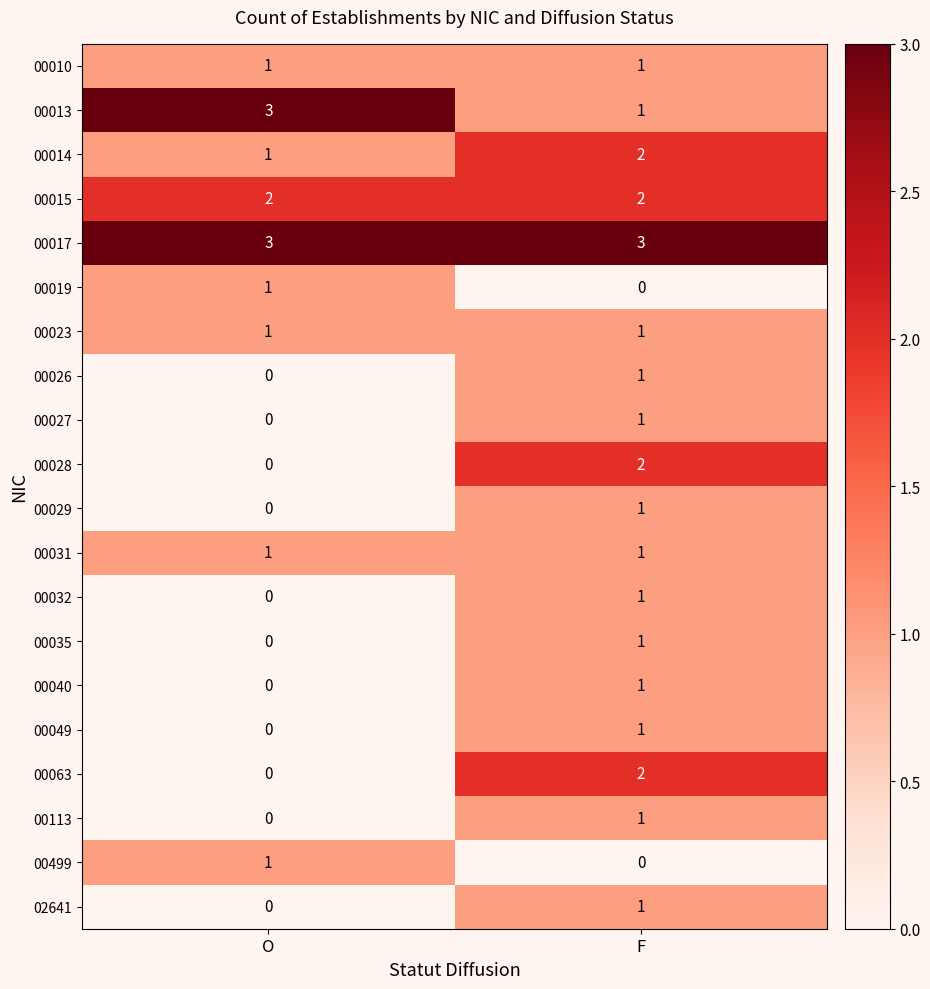

At which category is the sum across all series the highest?

F